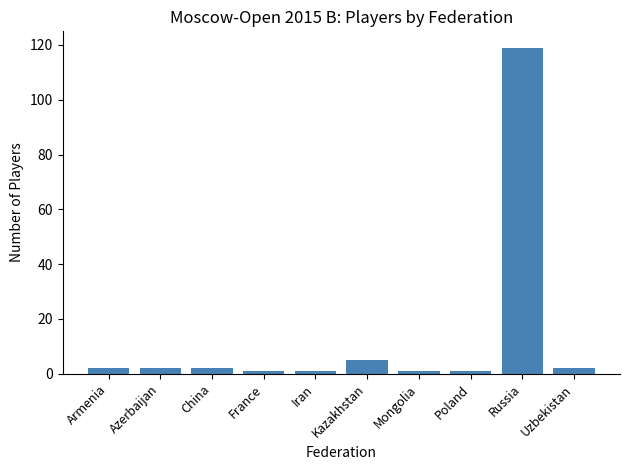

What is the ratio of the value at Russia to the value at Armenia?

59.5